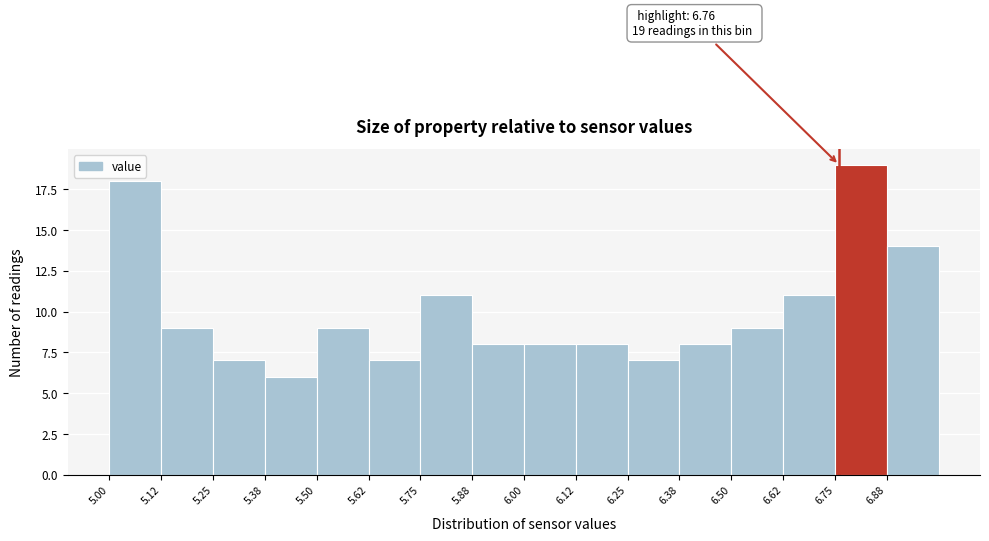

Which range on the x-axis has the tallest bar?

6.750 to 6.875